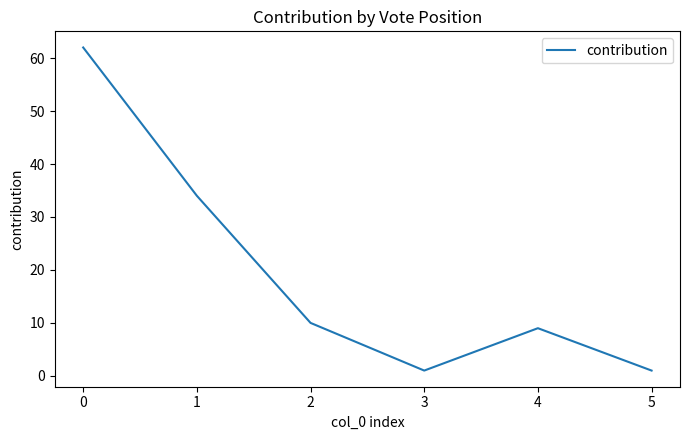

Is it true that the value at 1 is 10?

False